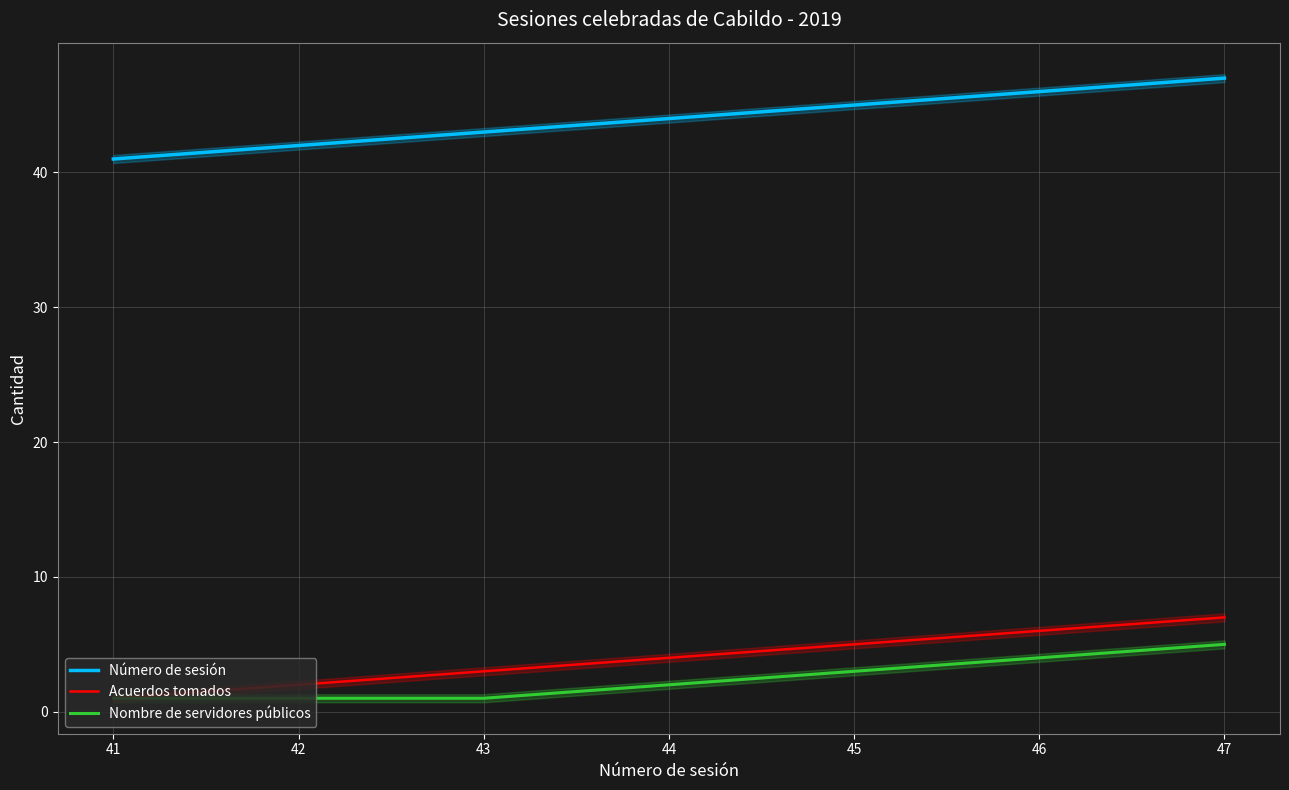

At which label is Acuerdos tomados closest to 4?

44